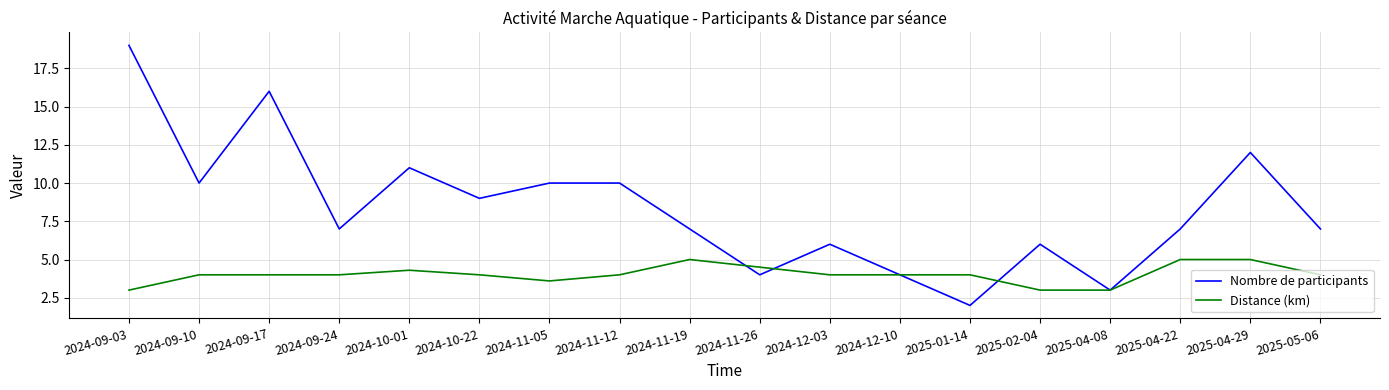

Between 2024-12-10 and 2025-05-06, which series saw the biggest shift?

Nombre de participants